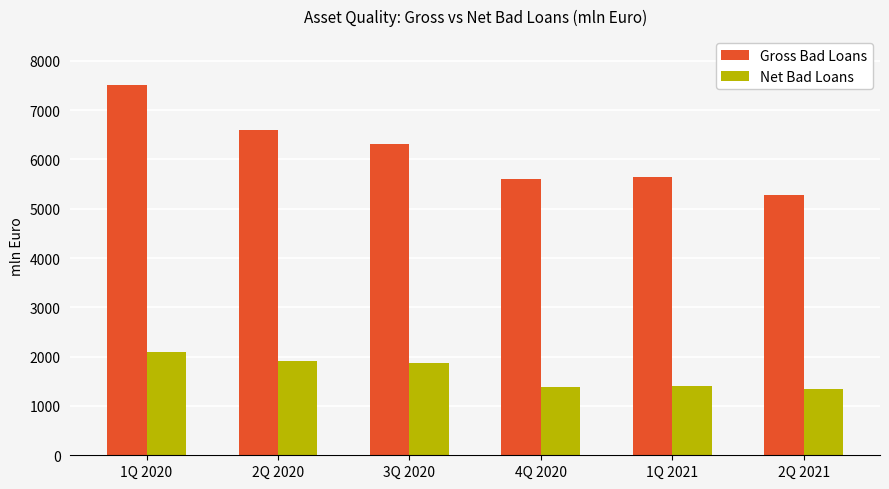

Rank the series at 4Q 2020 from highest to lowest value.

Gross Bad Loans, Net Bad Loans